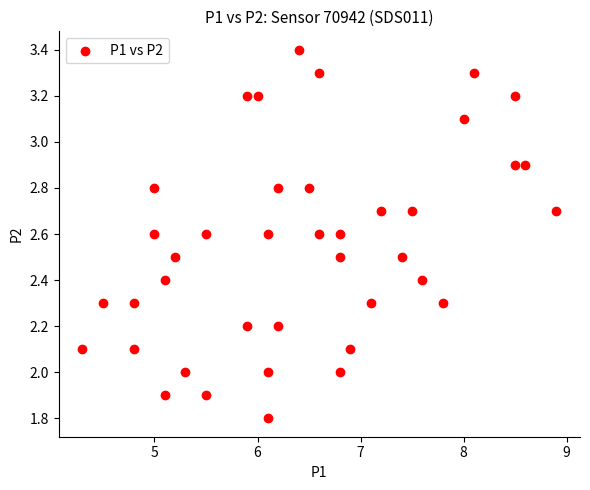

What is the range of Y values (max minus min)?

1.6